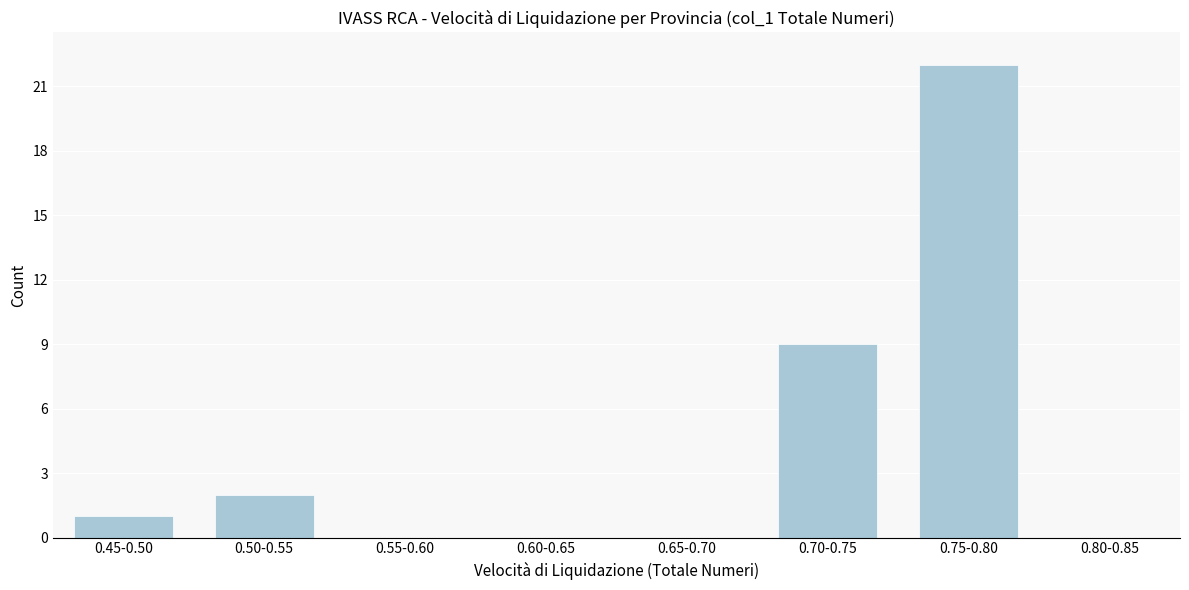

Reading left to right, list all the values displayed in this chart.

0.45-0.50=1	0.50-0.55=2	0.55-0.60=0	0.60-0.65=0	0.65-0.70=0	0.70-0.75=9	0.75-0.80=22	0.80-0.85=0